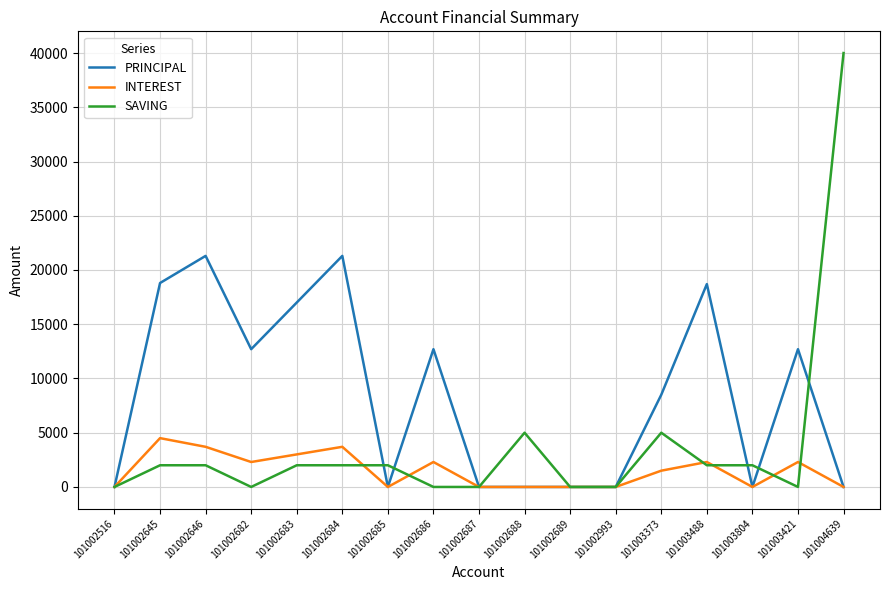

At which category is the sum across all series the highest?

101004639